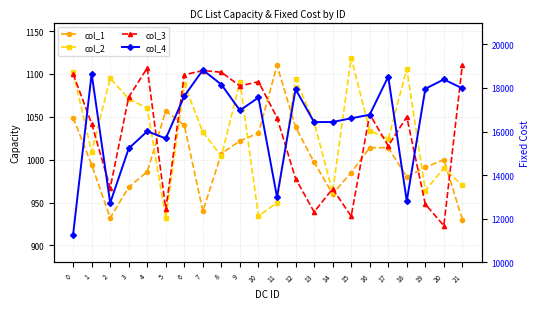

Which series changed the most between 1 and 18?

col_4